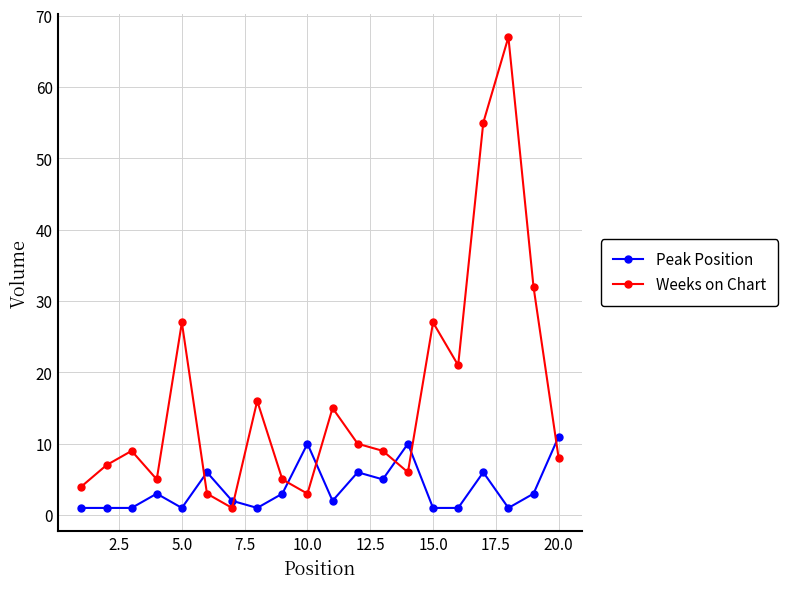

Count the number of categories in the chart.

20